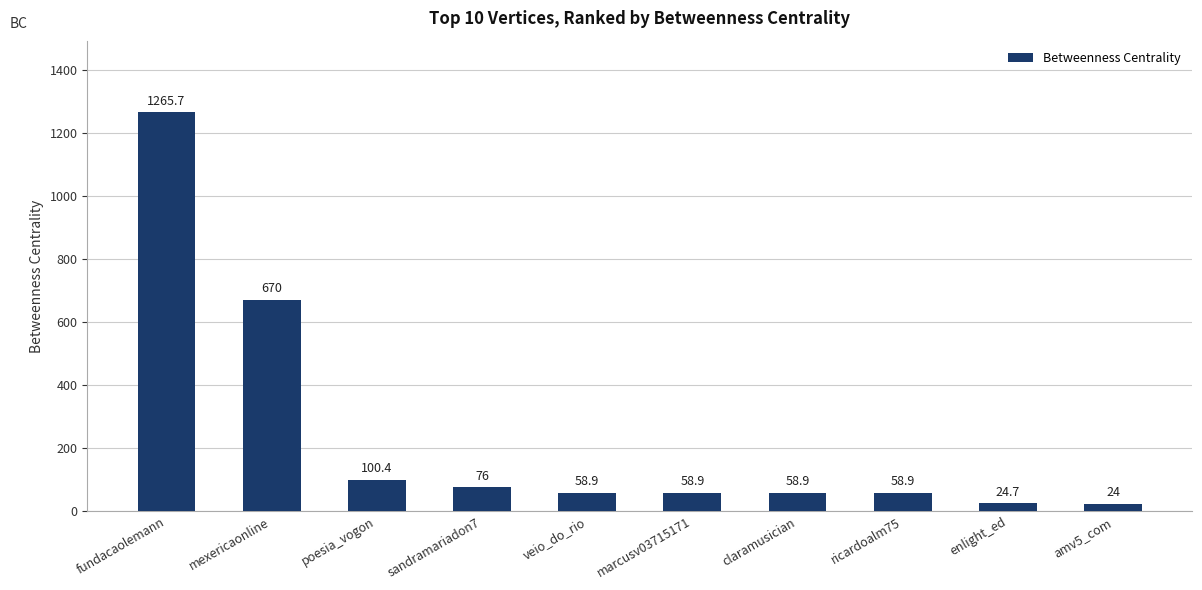

How many bars are there in total?

10